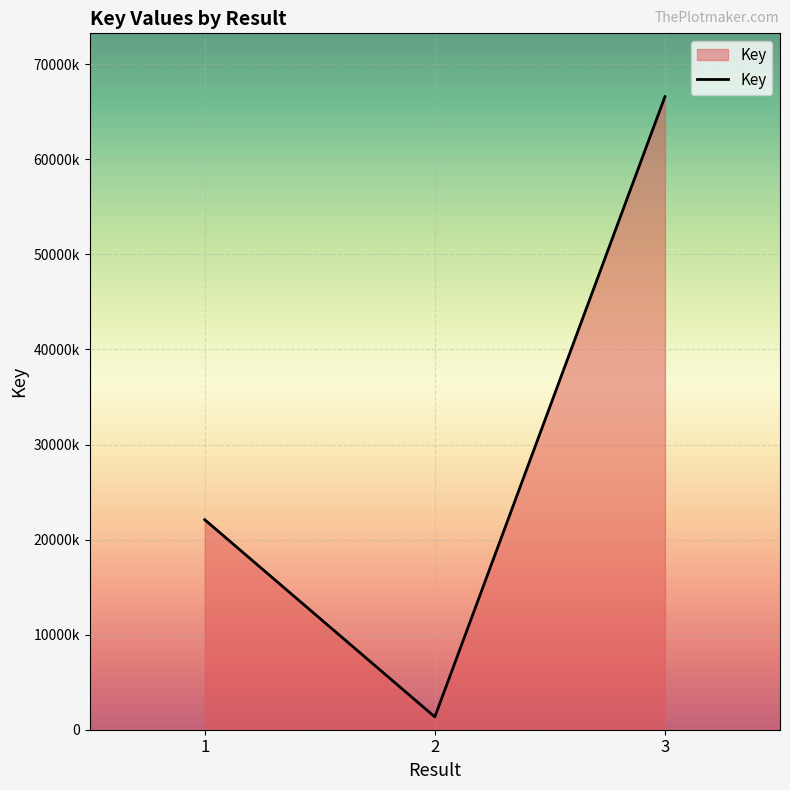

At which label is the value closest to 33974233?

1